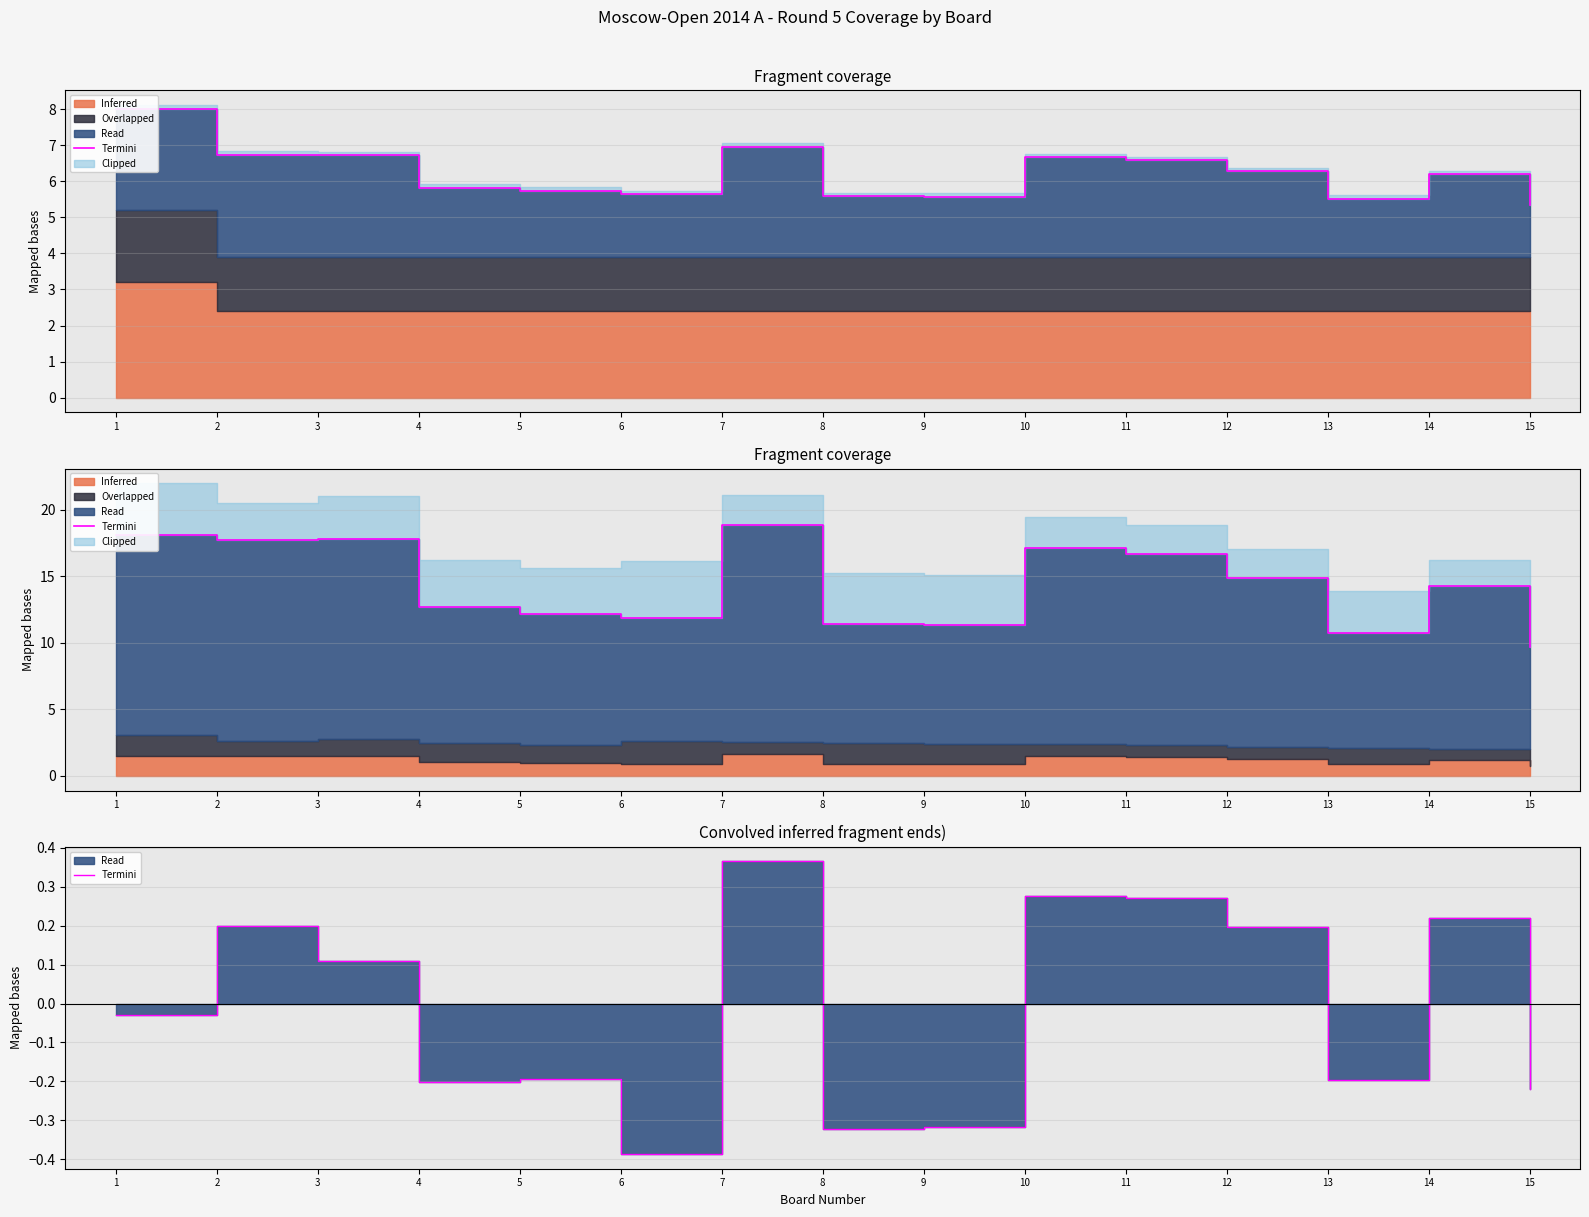

At which label does the data first exceed 0?

2